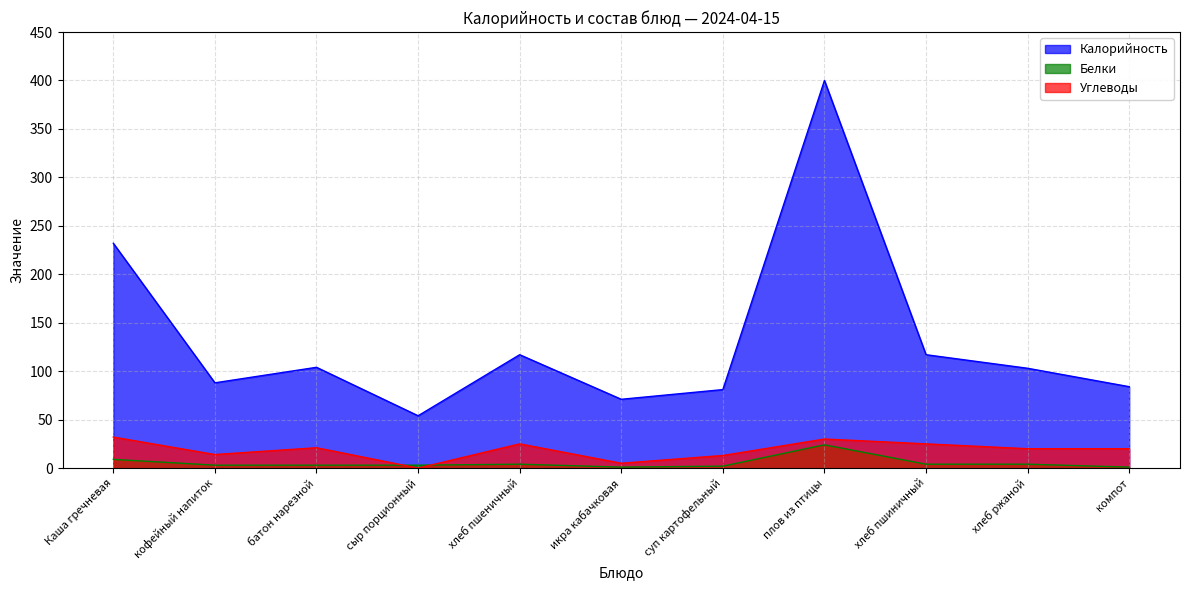

In Калорийность, how many points are higher than both neighbors (excluding endpoints)?

3